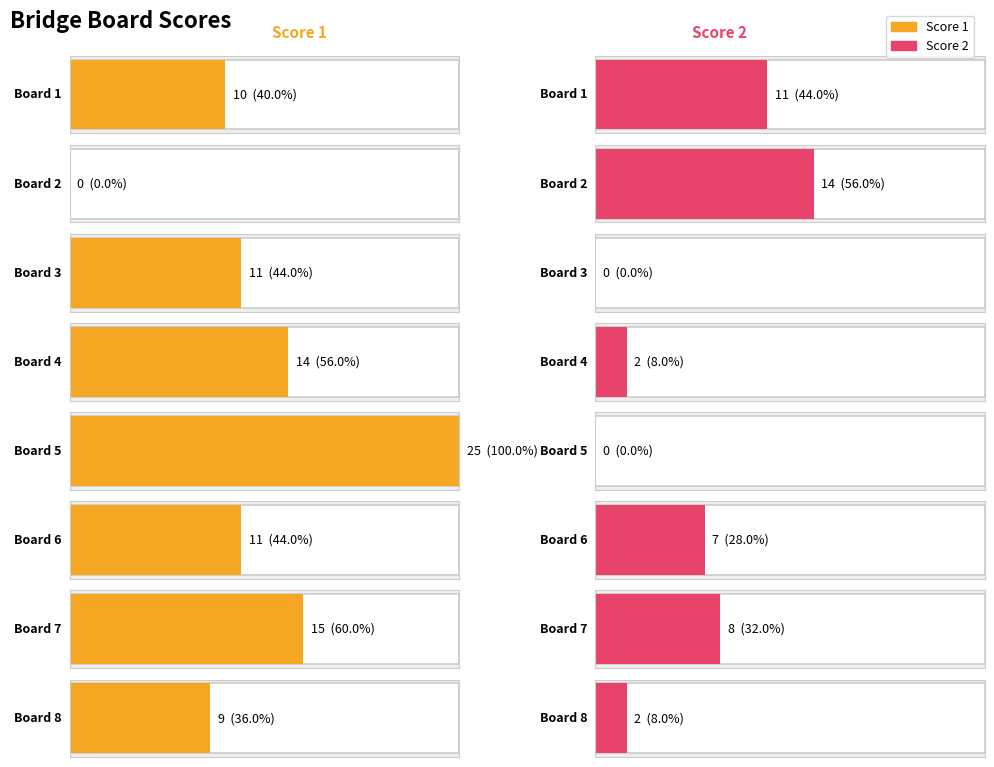

What is the value of the Score 1 bar at the 5th from the left?

25